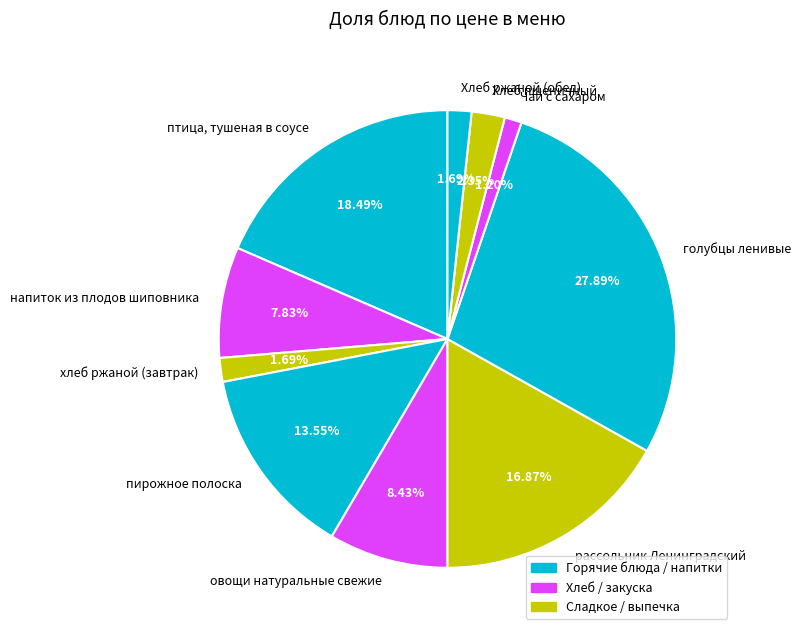

How many segments does this pie chart have?

10